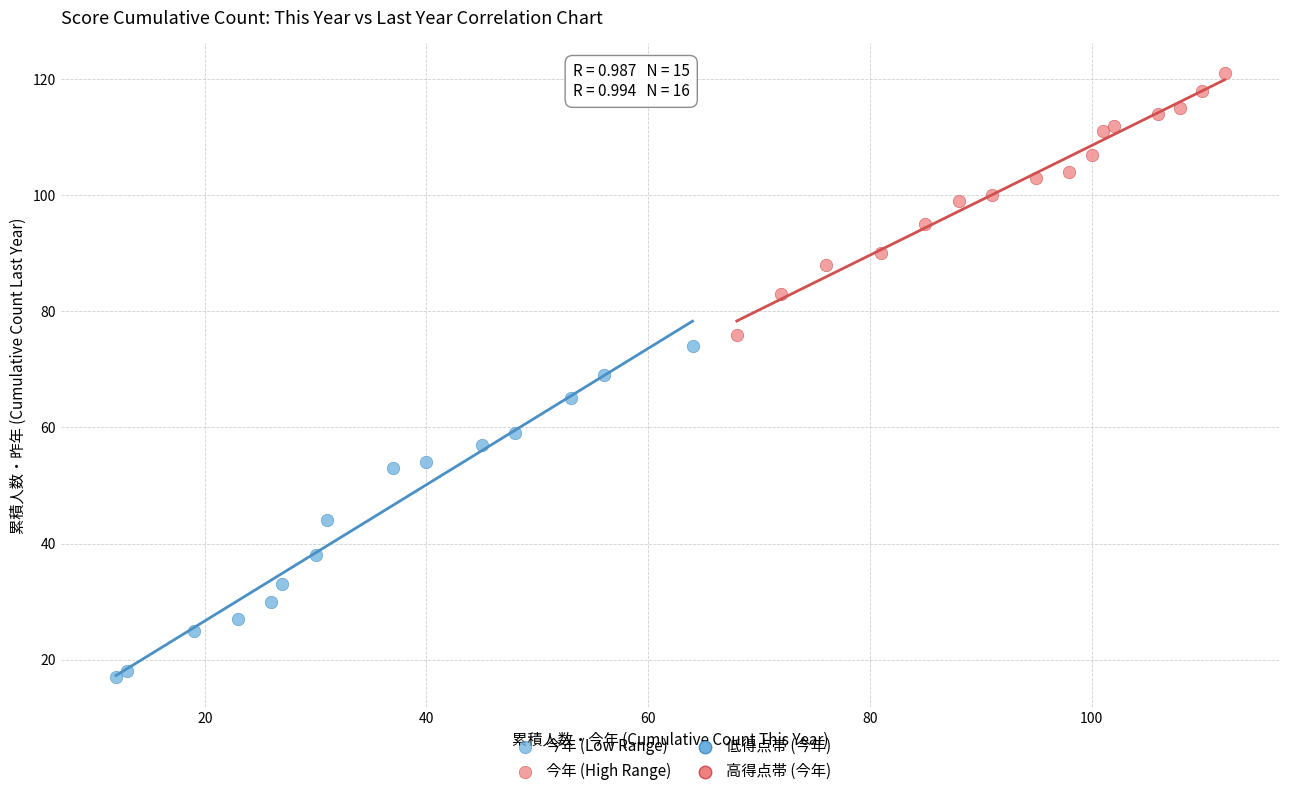

Which series reaches the maximum Y coordinate?

今年 (High Range)